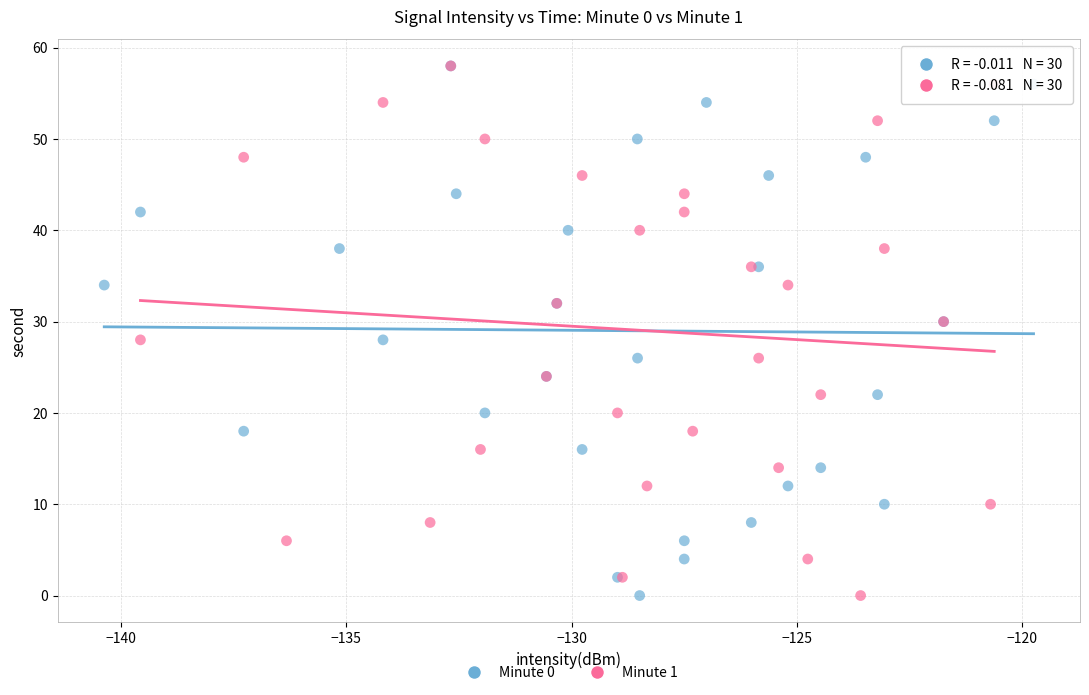

What are all the series names shown in the legend?

Minute 0, Minute 1